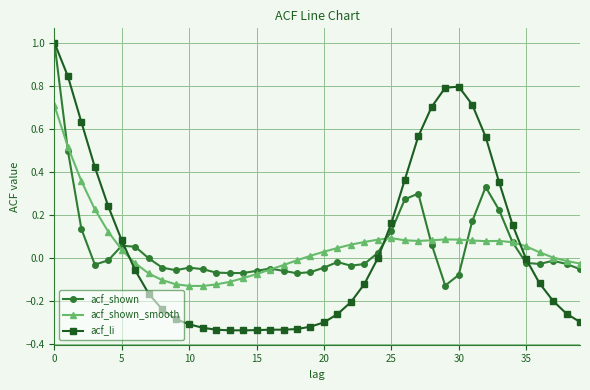

Which series has the largest range (max minus min)?

acf_li